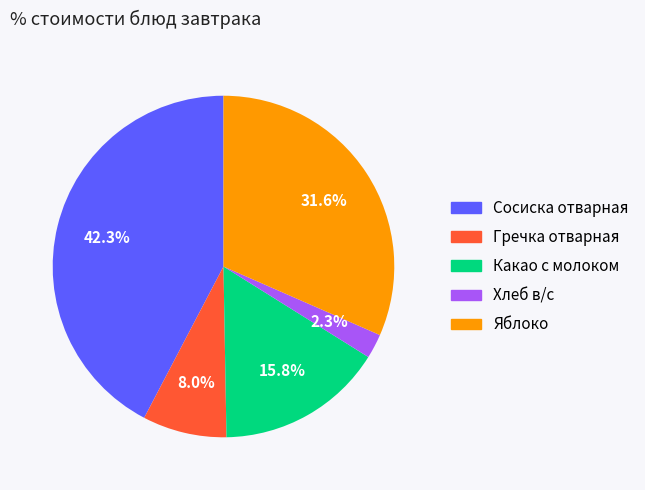

Is there any slice that represents more than half of the pie?

No